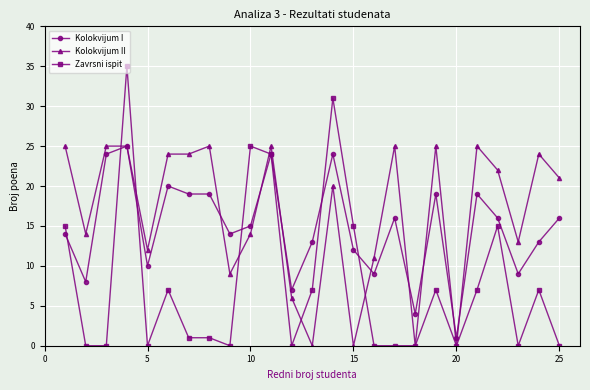

Which series has the widest spread of values?

Zavrsni ispit